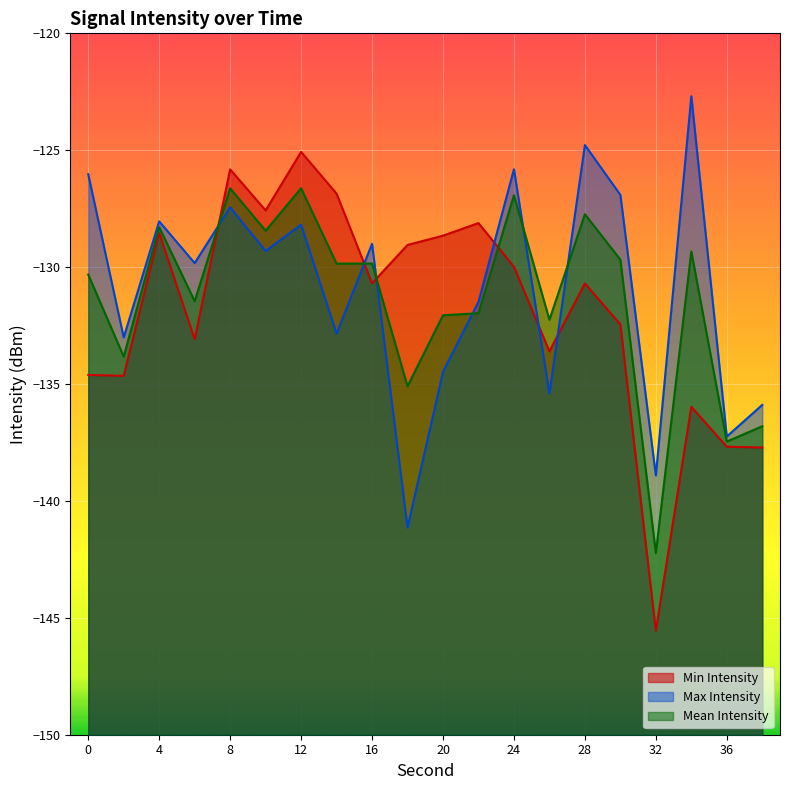

Count the number of data series in this chart.

3